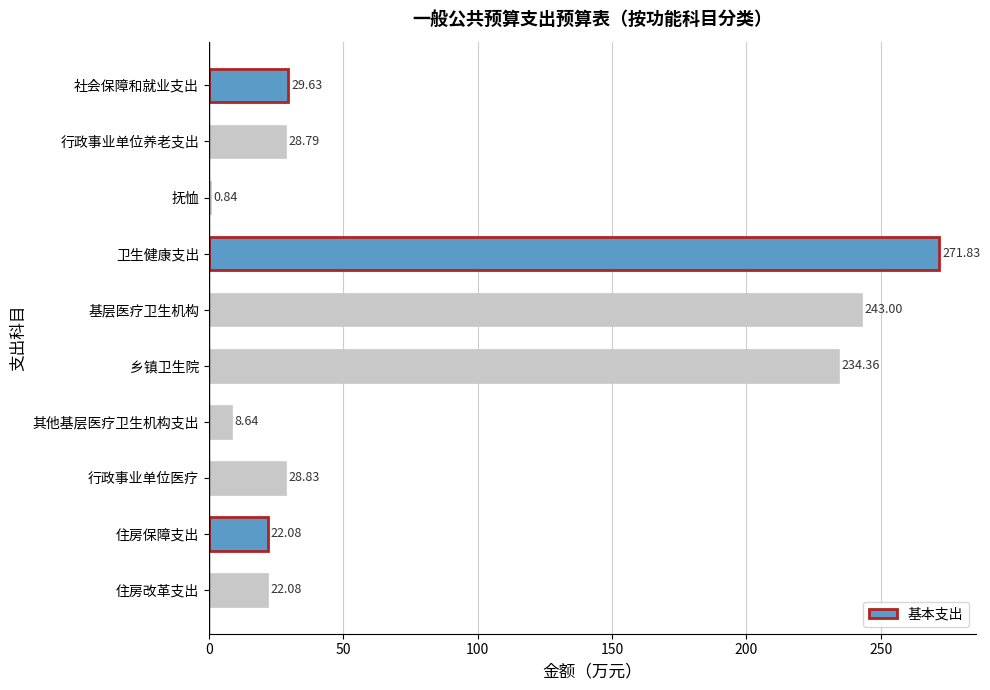

At which label is the value closest to 136?

乡镇卫生院